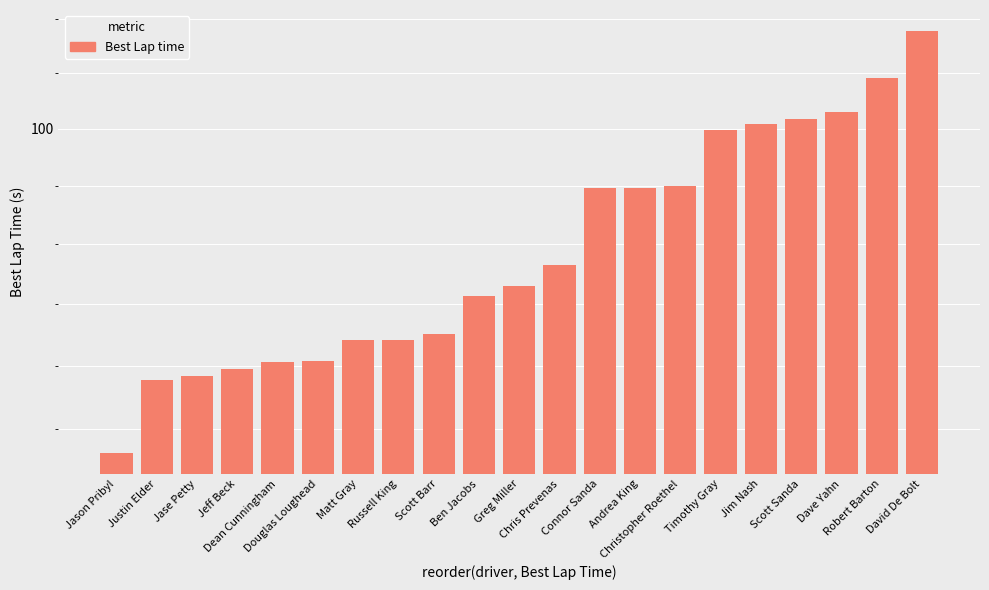

What is the approximate value at Andrea King?

97.4